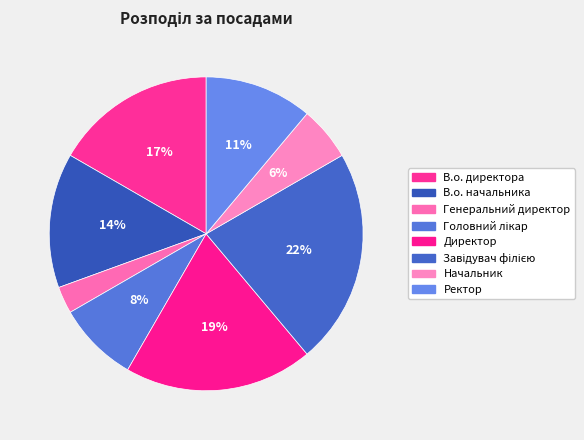

Does any single category account for the majority?

No